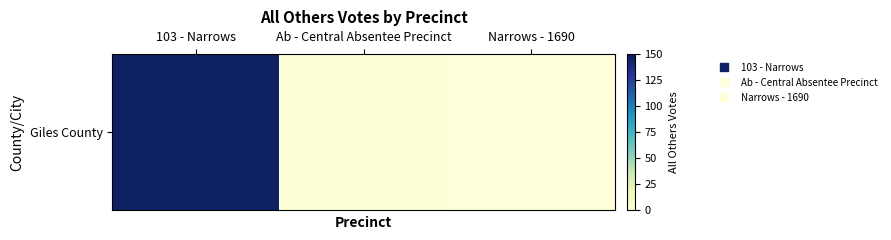

What is the change in value from 103 - Narrows to Ab - Central Absentee Precinct?

-145